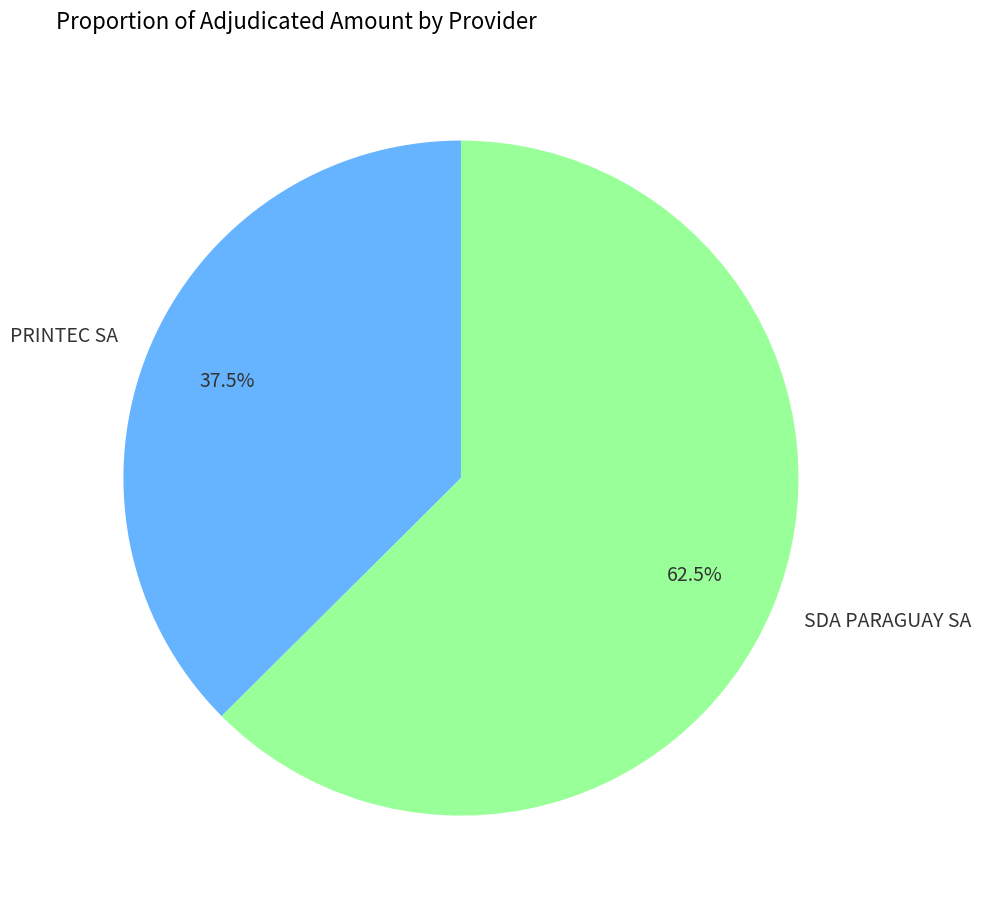

Is it true that SDA PARAGUAY SA is 48% of the pie?

False